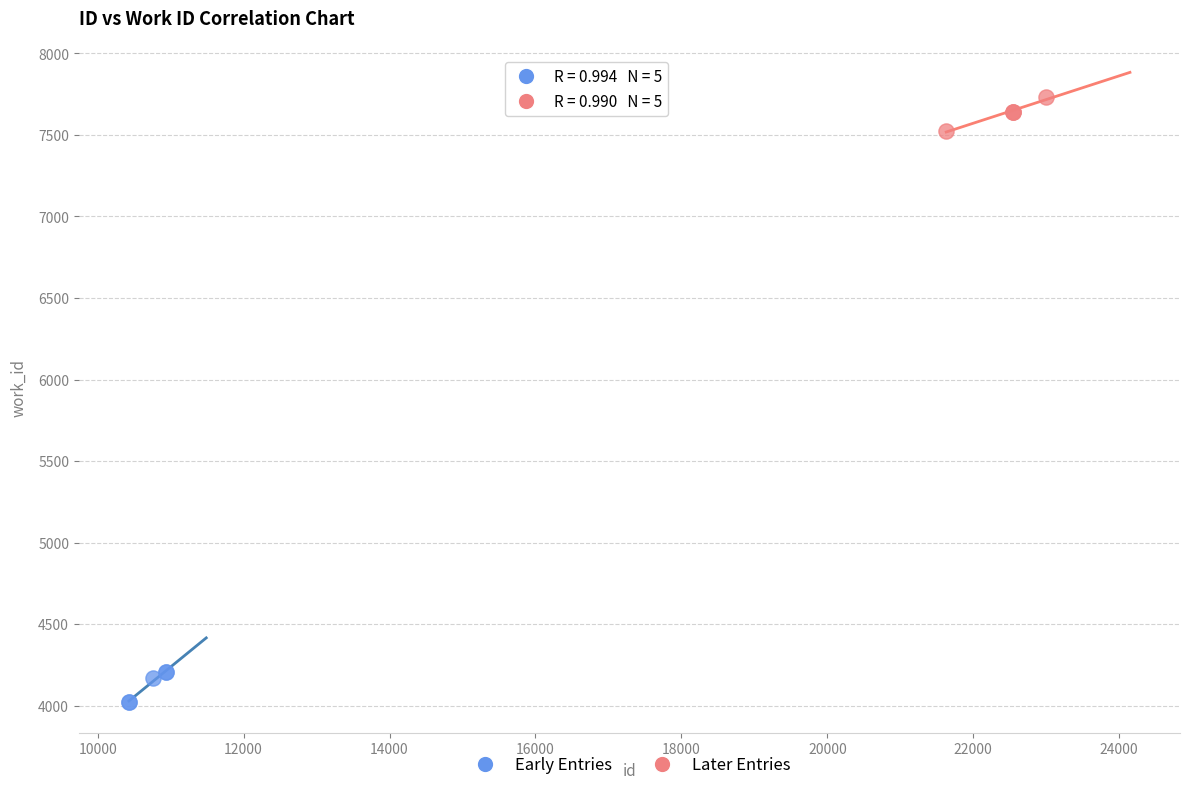

What are all the series names shown in the legend?

Early Entries, Later Entries